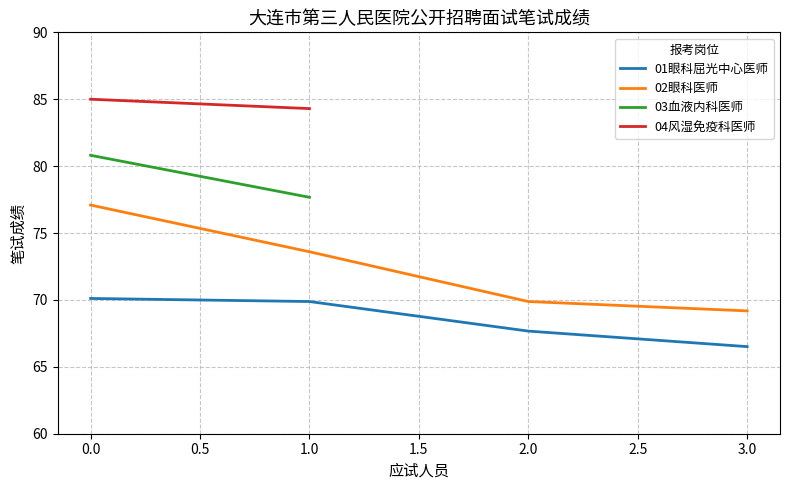

What is the approximate value of 01眼科屈光中心医师 at 3.0?

66.5